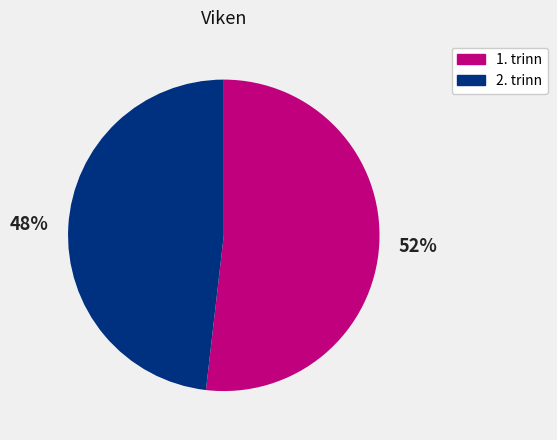

What percentage is the 2. trinn slice, to the nearest percent?

48%